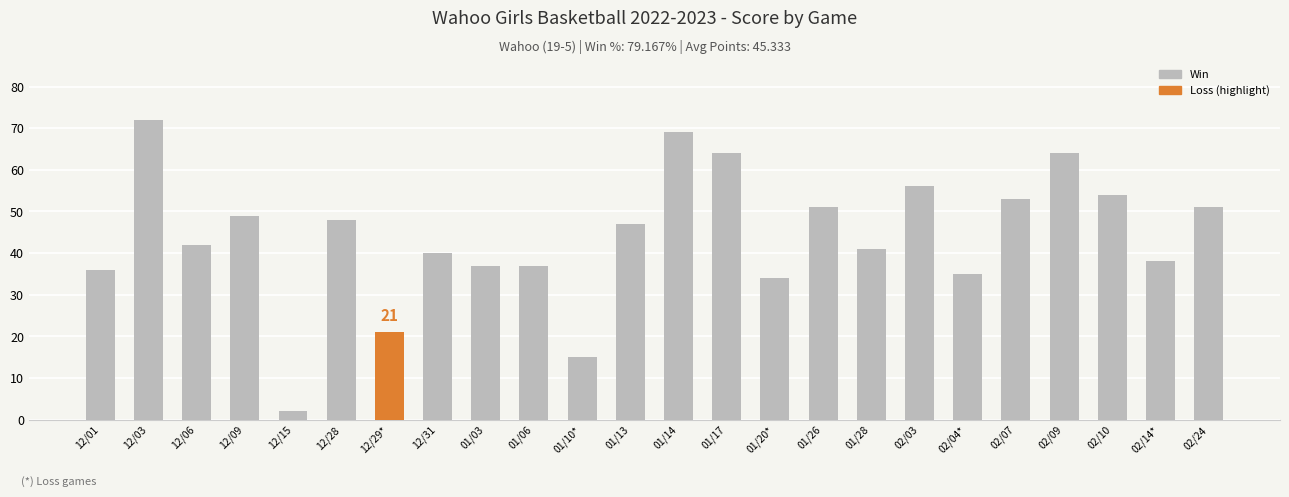

Which has a higher value, 12/29* or 02/04*?

02/04*